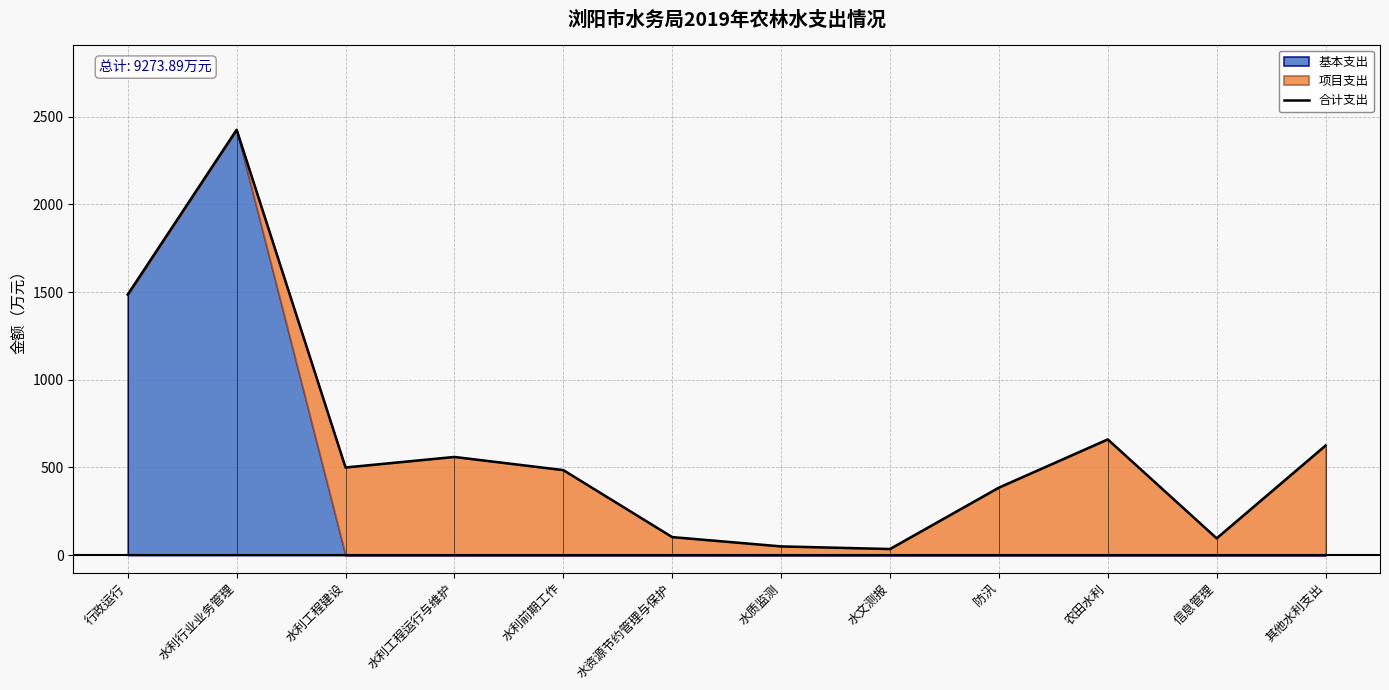

The chart shows a value of 50.0 at 水质监测. True or false?

True